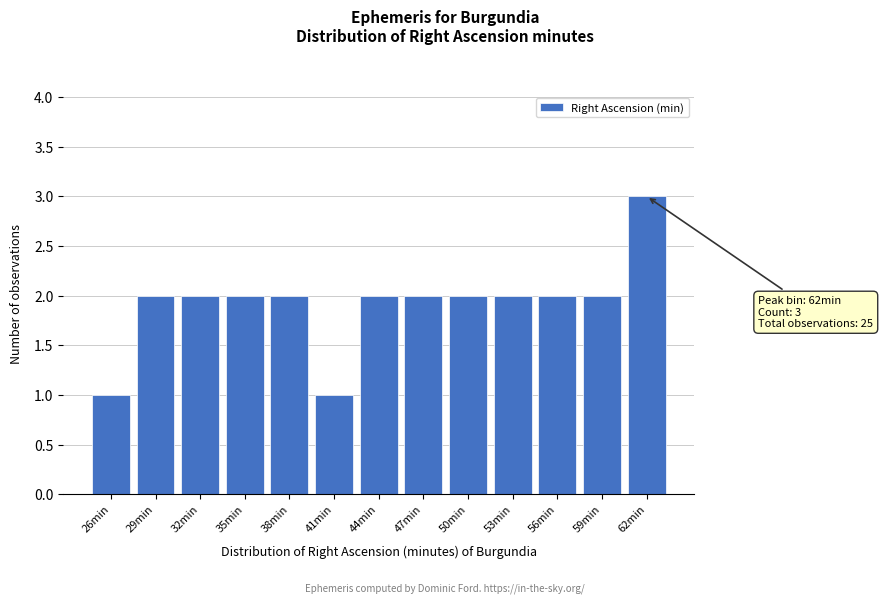

Reading left to right, what are all the values shown in this chart?

1	2	2	2	2	1	2	2	2	2	2	2	3